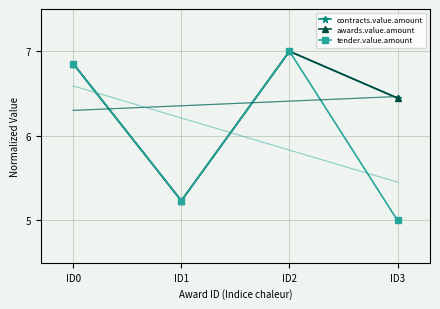

Which series changed the most between ID0 and ID3?

tender.value.amount